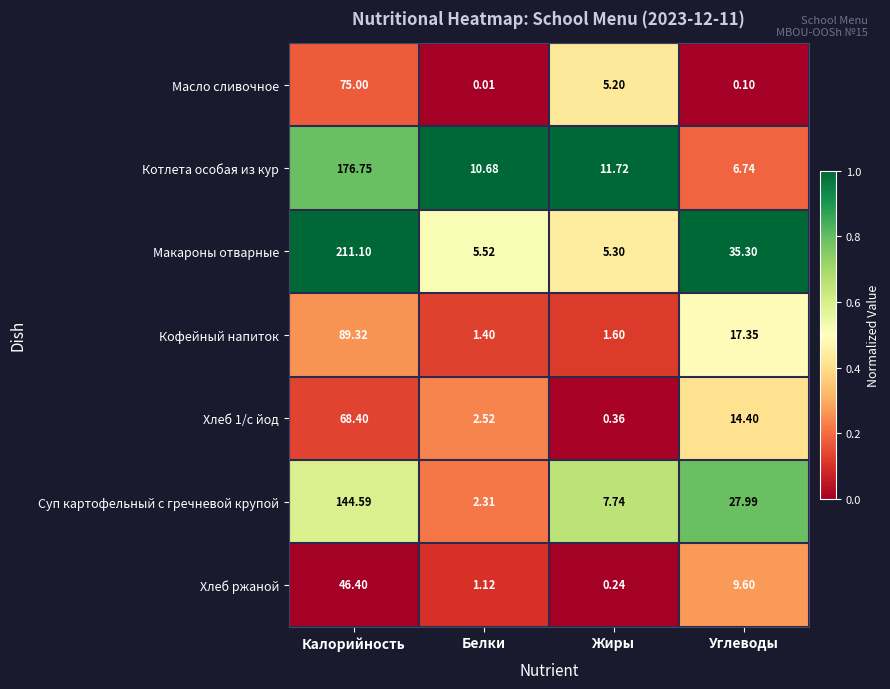

What is the total value across all series at Углеводы?

111.5